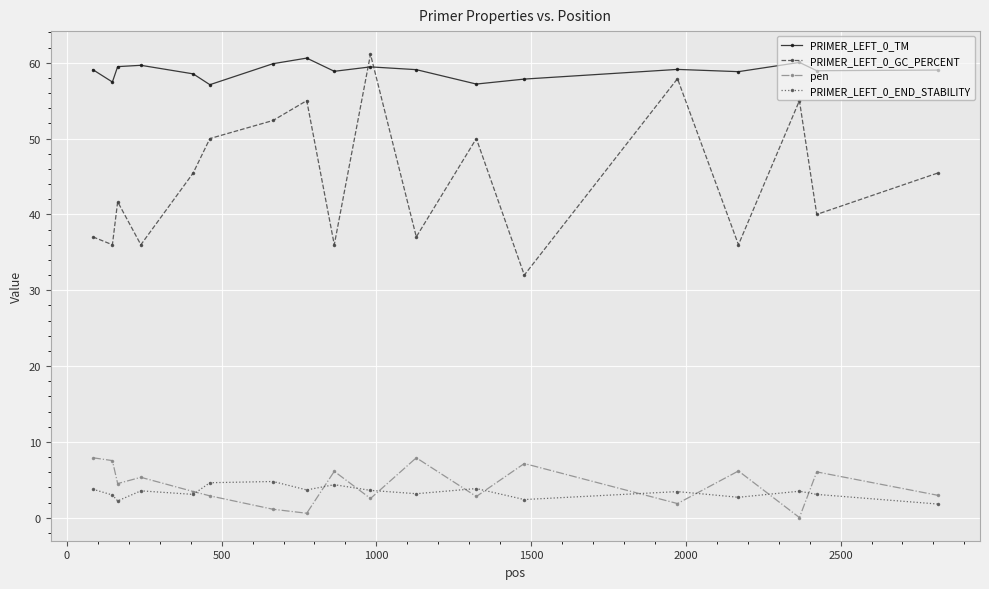

How many values in the PRIMER_LEFT_0_GC_PERCENT series exceed 45?

9